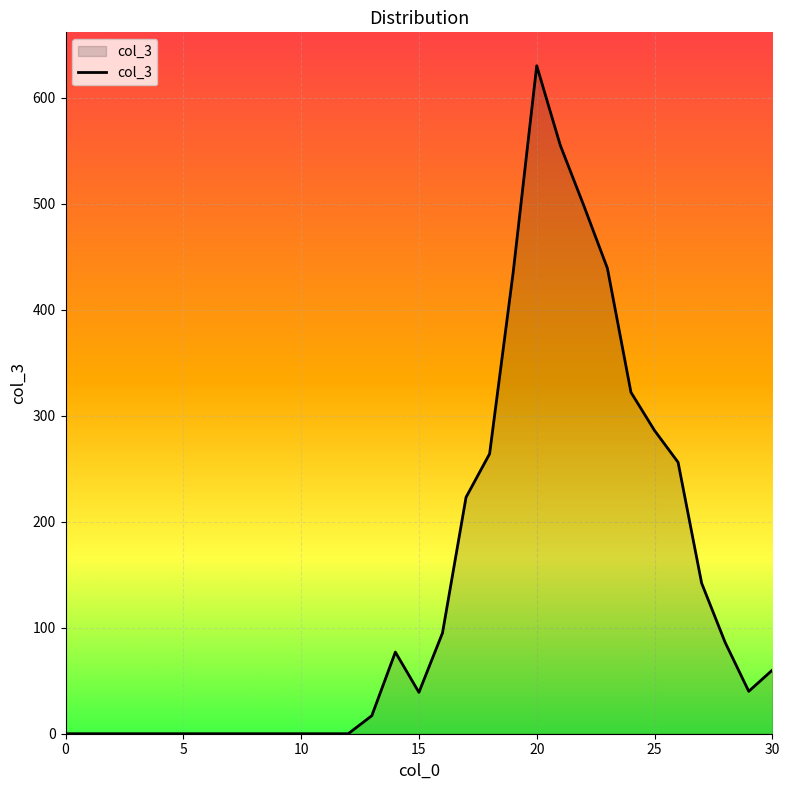

What is the maximum value shown in the chart?

630